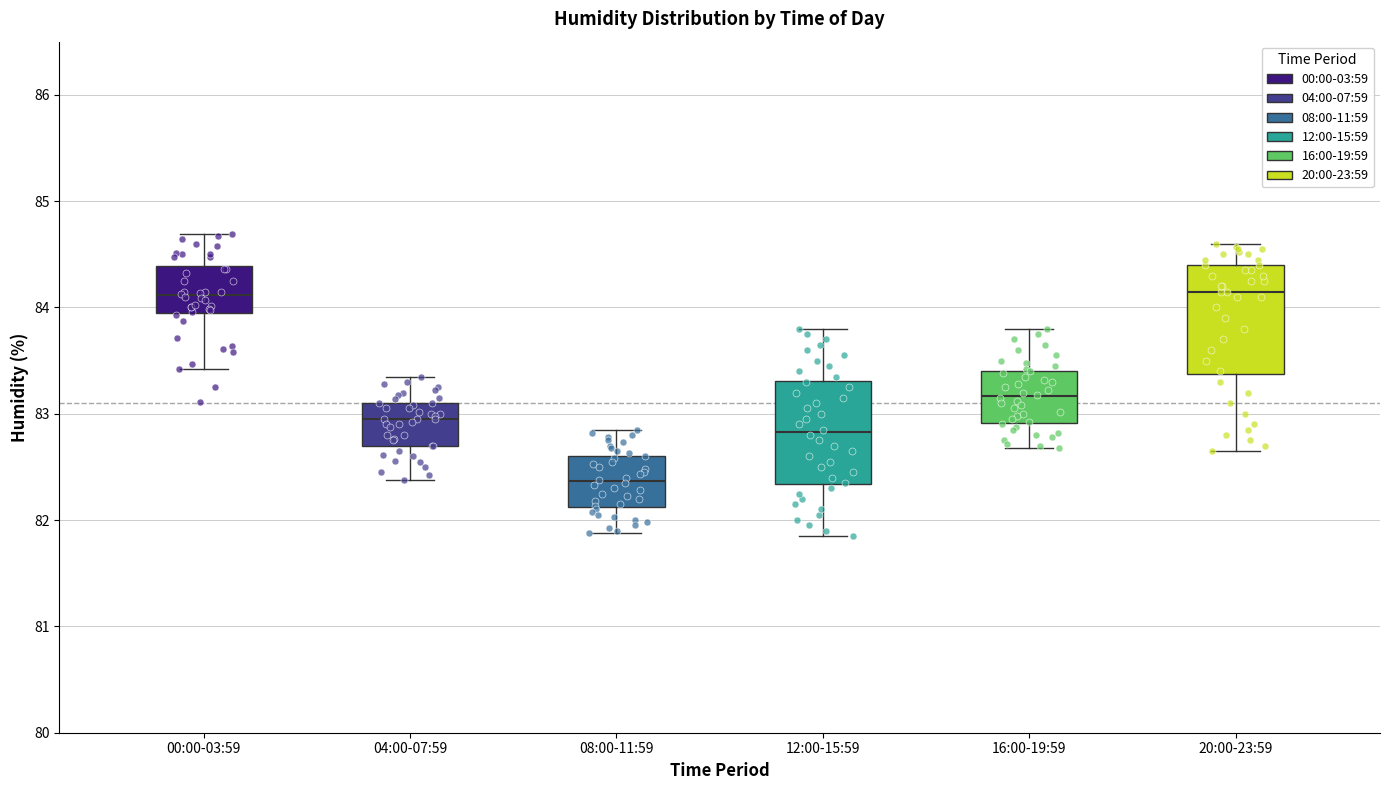

Which box has the lowest median line?

08:00-11:59